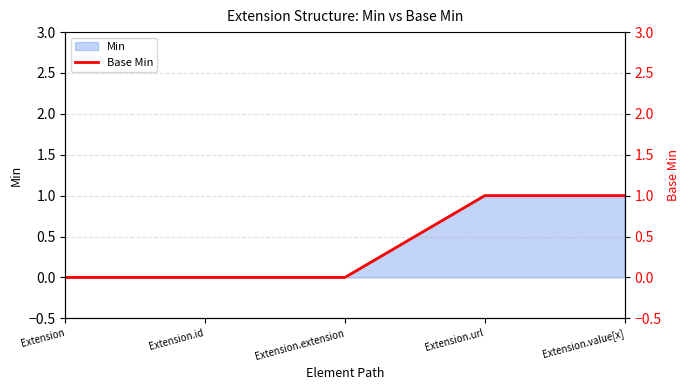

Reading left to right, extract all data points from this chart.

Extension=0	Extension.id=0	Extension.extension=0	Extension.url=1	Extension.value[x]=1